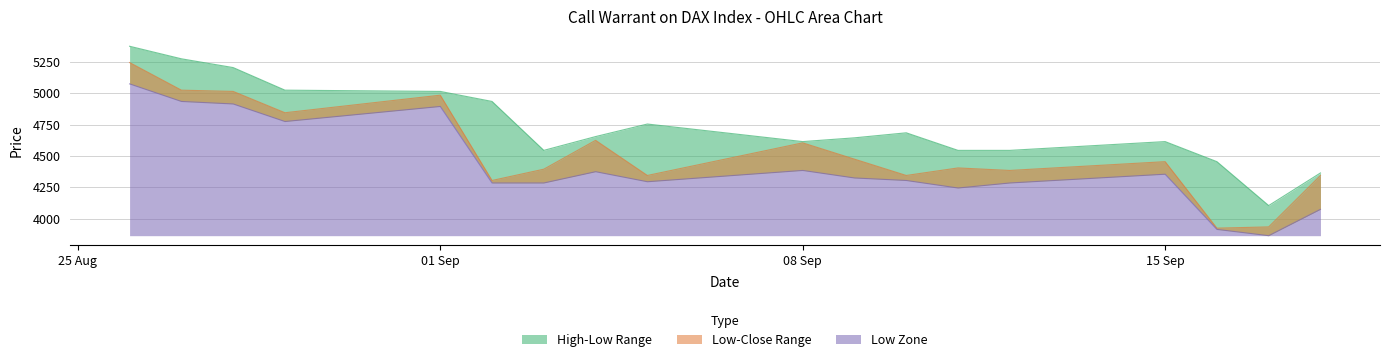

What is the smallest value displayed?

3865